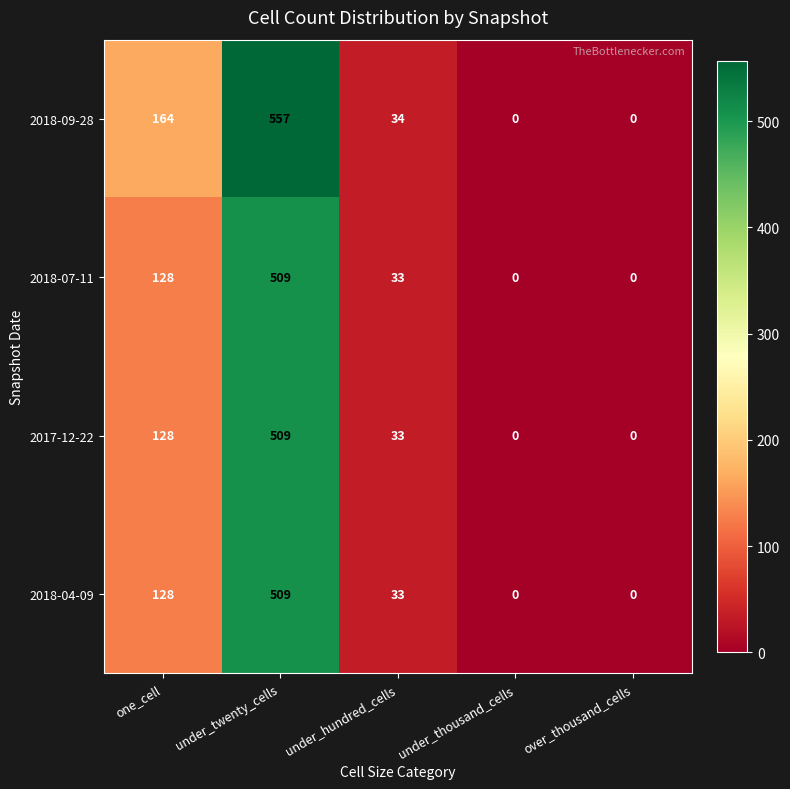

What is the difference between the highest and lowest values at under_twenty_cells?

48